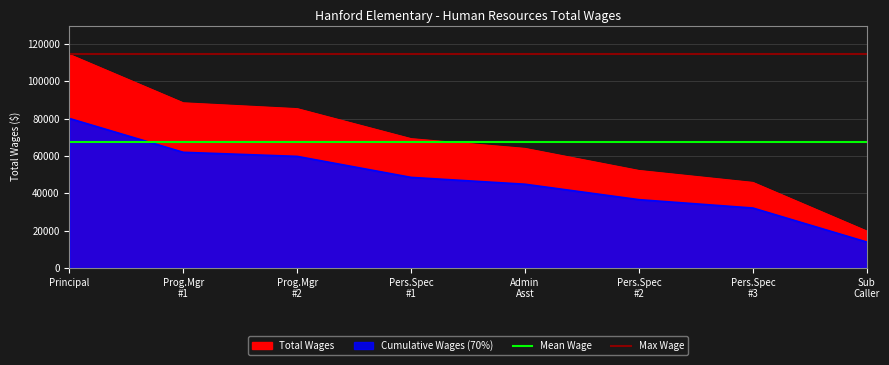

The value of Max Wage at Pers.Spec
#3 is 187257.2. True or false?

False